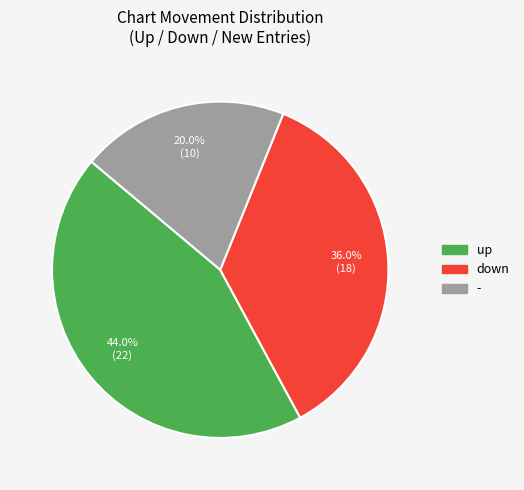

Does any single category account for the majority?

No